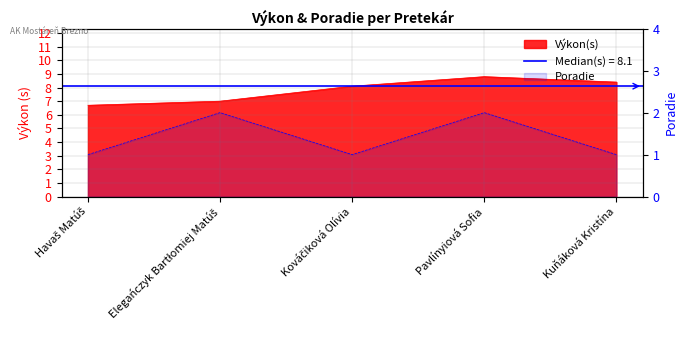

Which series changed the most between Havaš Matúš and Pavlínyiová Sofia?

Výkon